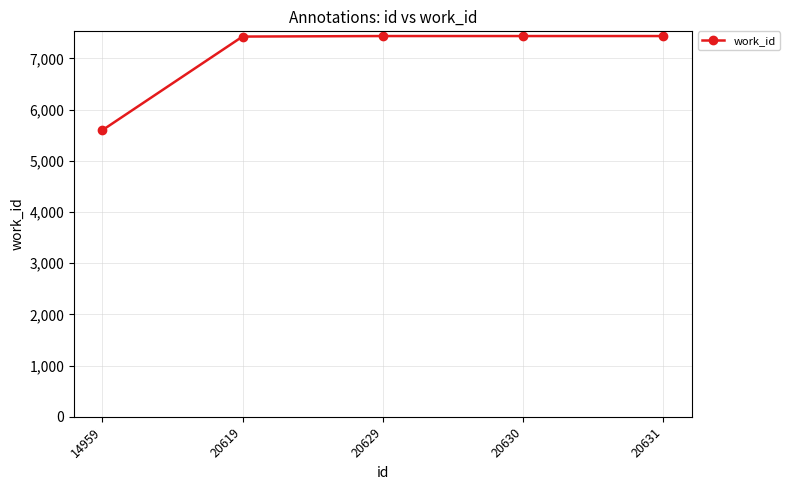

True or false: the data shows 7438 at 20629.

True